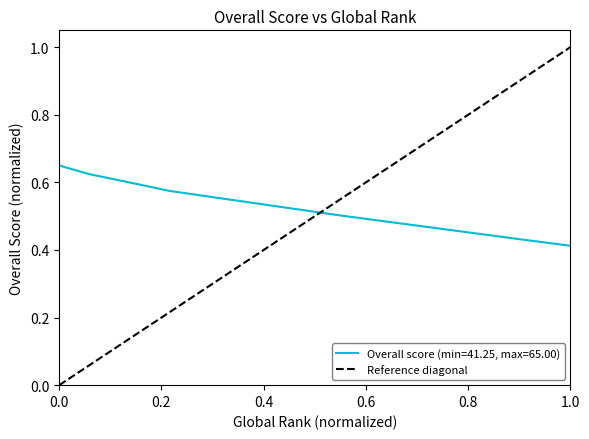

True or false: Overall score (min=41.25, max=65.00) has a value of 0.6 at 1.0.

False